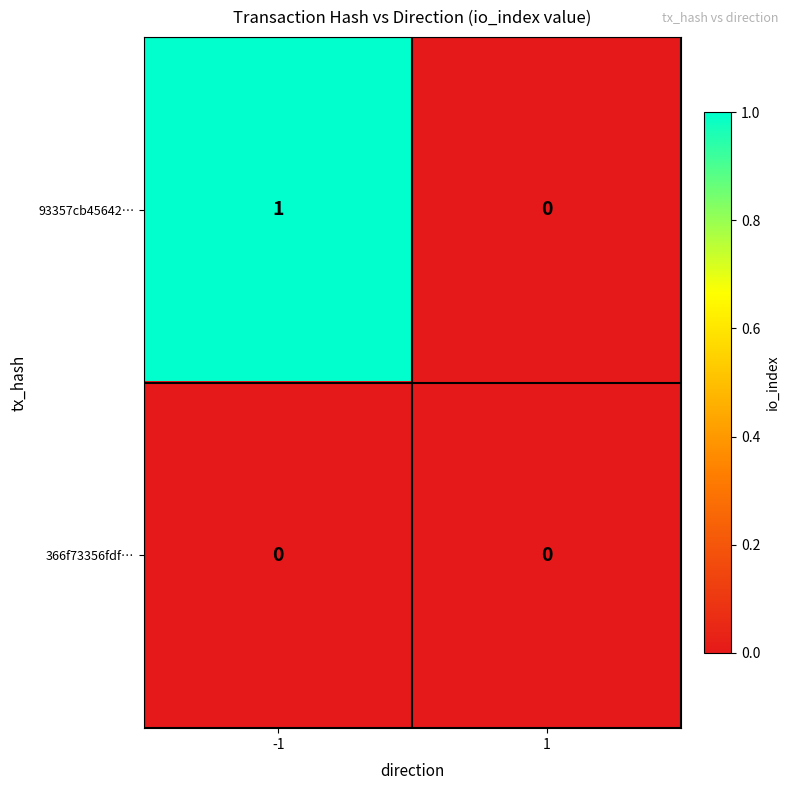

At -1, list the series in order from largest to smallest.

93357cb45642…, 366f73356fdf…